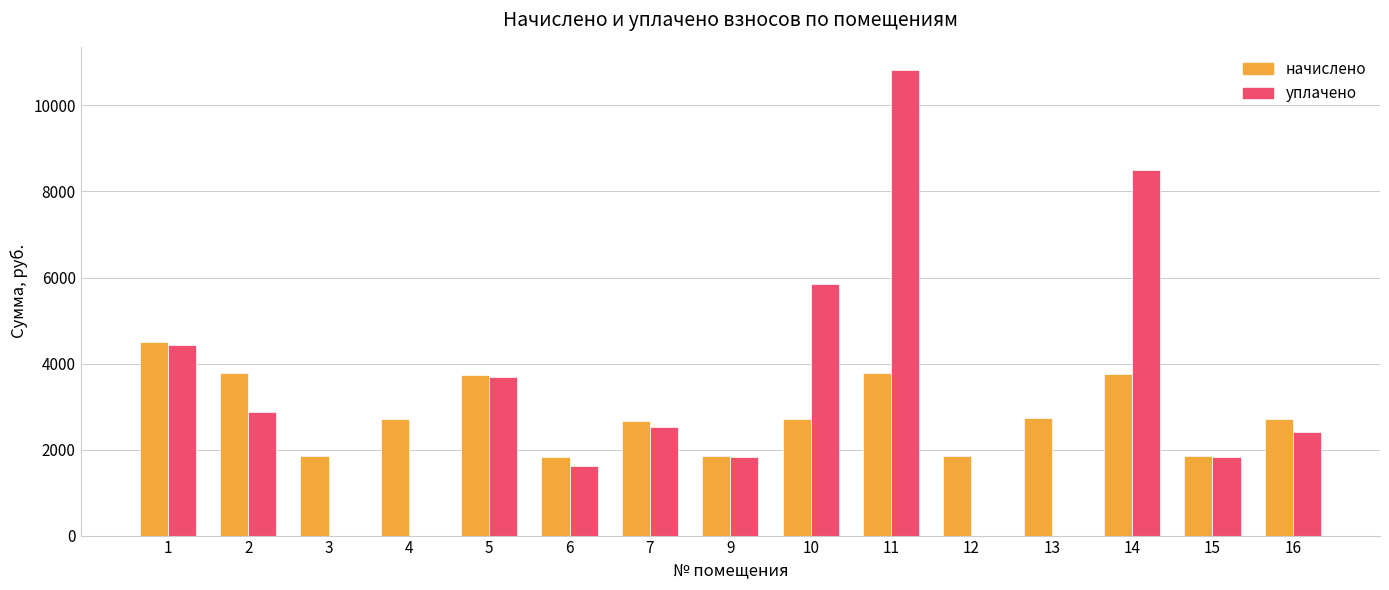

Are the bars horizontal?

No